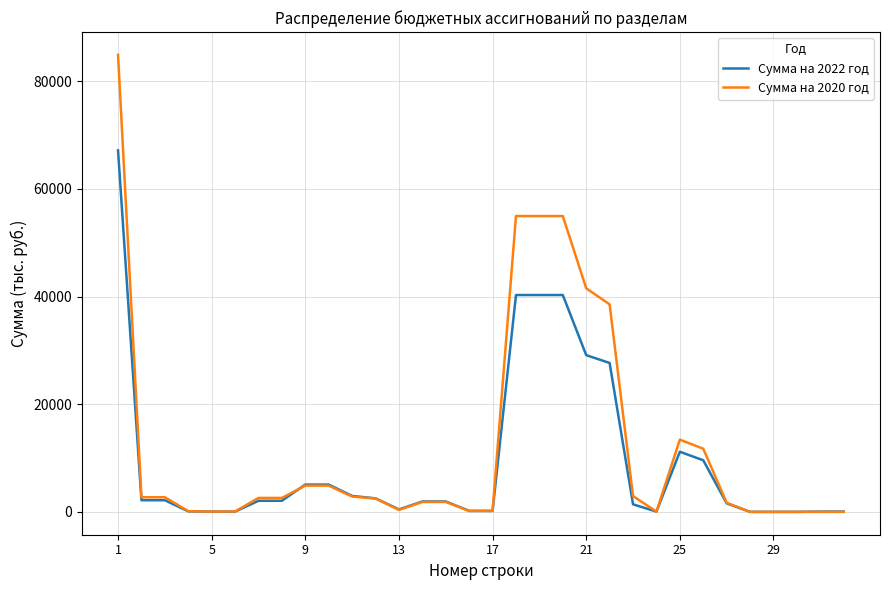

Rank the series by their maximum value, from lowest to highest.

Сумма на 2022 год, Сумма на 2020 год